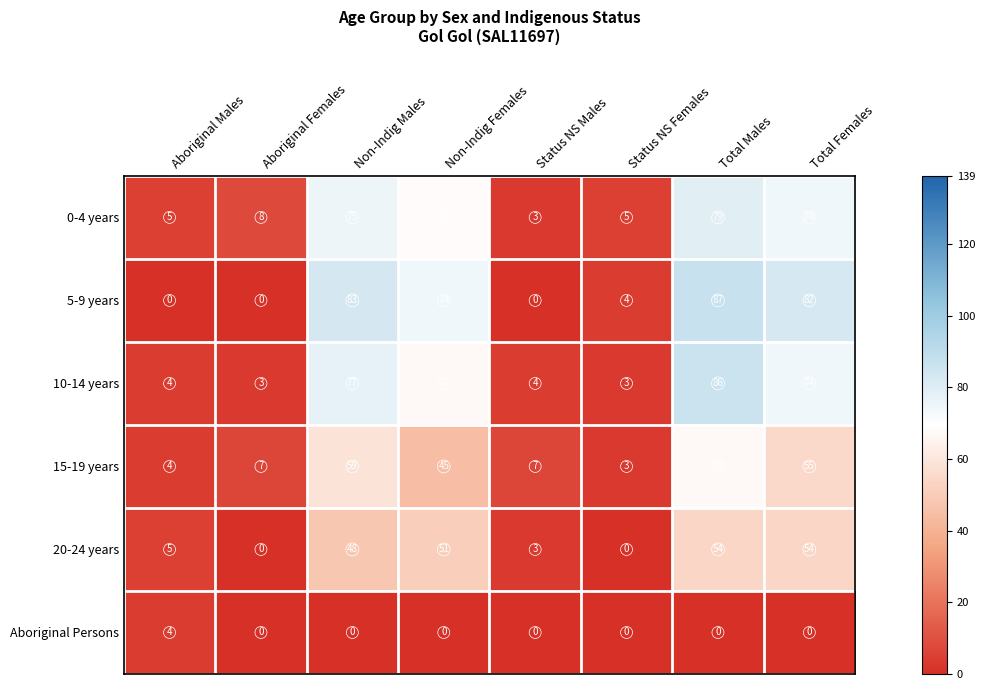

Which series has the largest range (max minus min)?

5-9 years